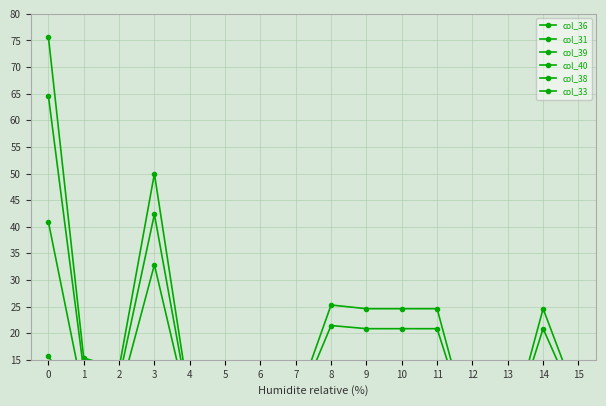

True or false: col_36 and col_33 intersect in this chart.

False